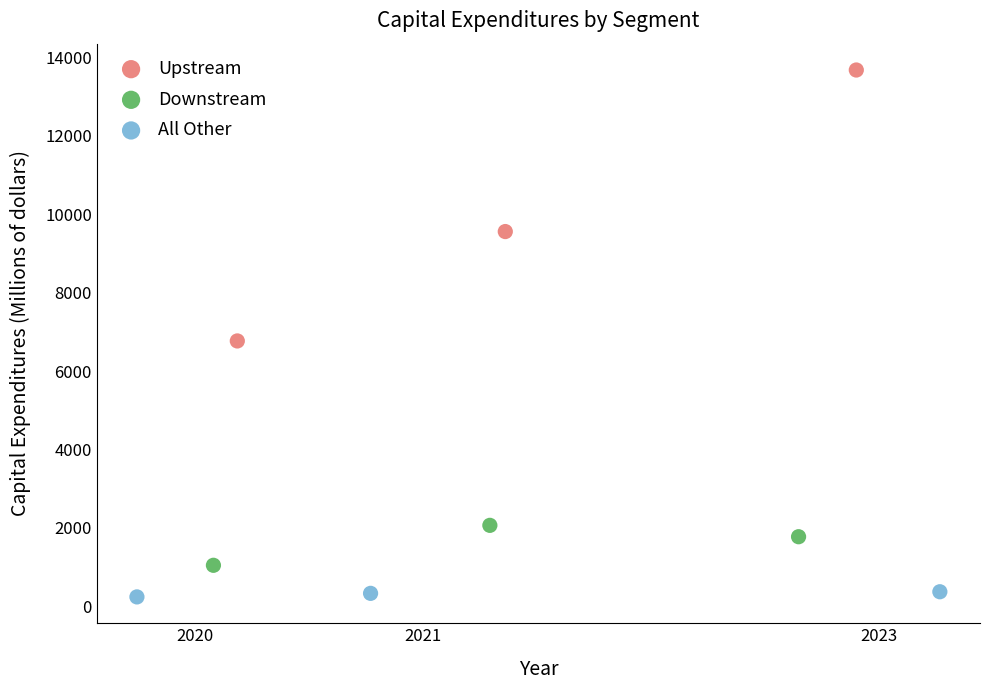

Which series reaches the maximum Y coordinate?

Upstream